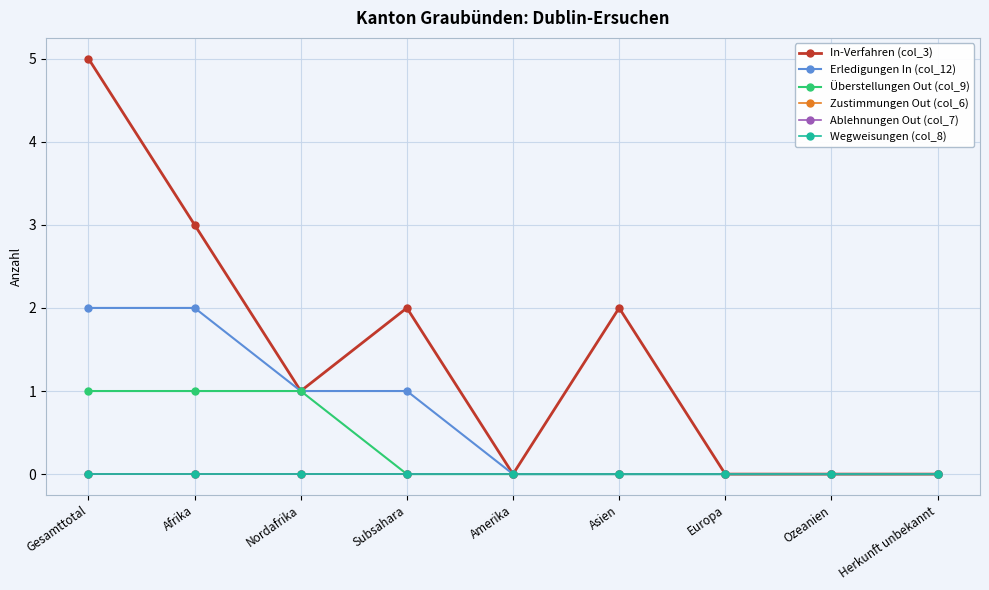

Is it true that Zustimmungen Out (col_6) equals 0 at Amerika?

True